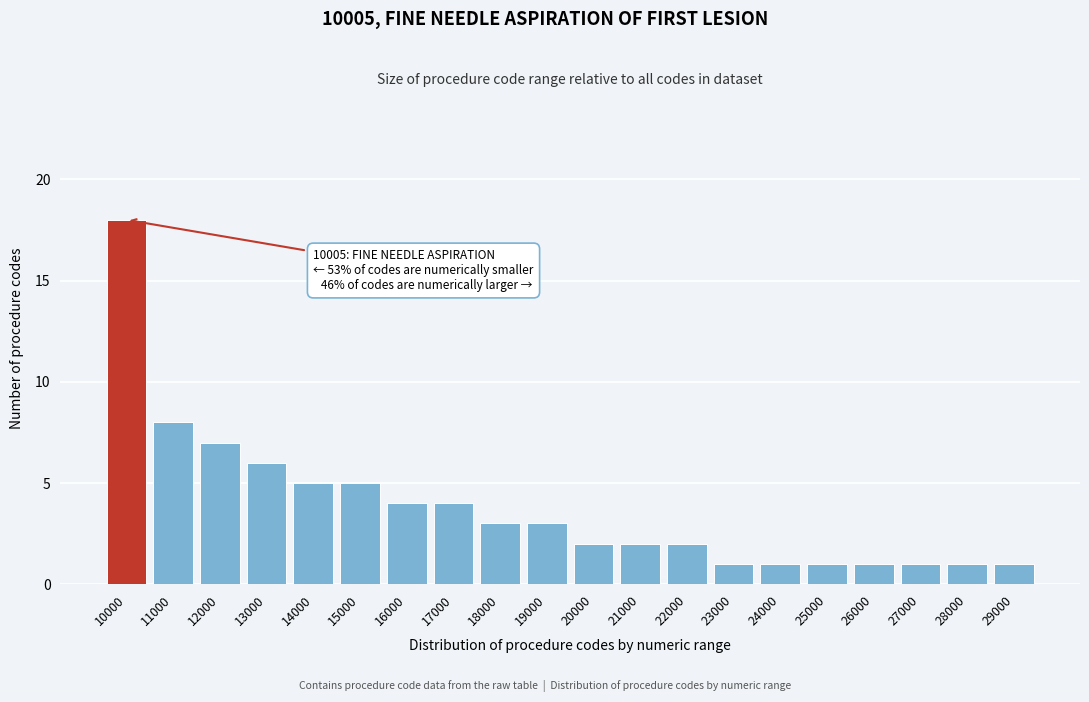

Reading left to right, what are all the values shown in this chart?

10000=18	11000=8	12000=7	13000=6	14000=5	15000=5	16000=4	17000=4	18000=3	19000=3	20000=2	21000=2	22000=2	23000=1	24000=1	25000=1	26000=1	27000=1	28000=1	29000=1